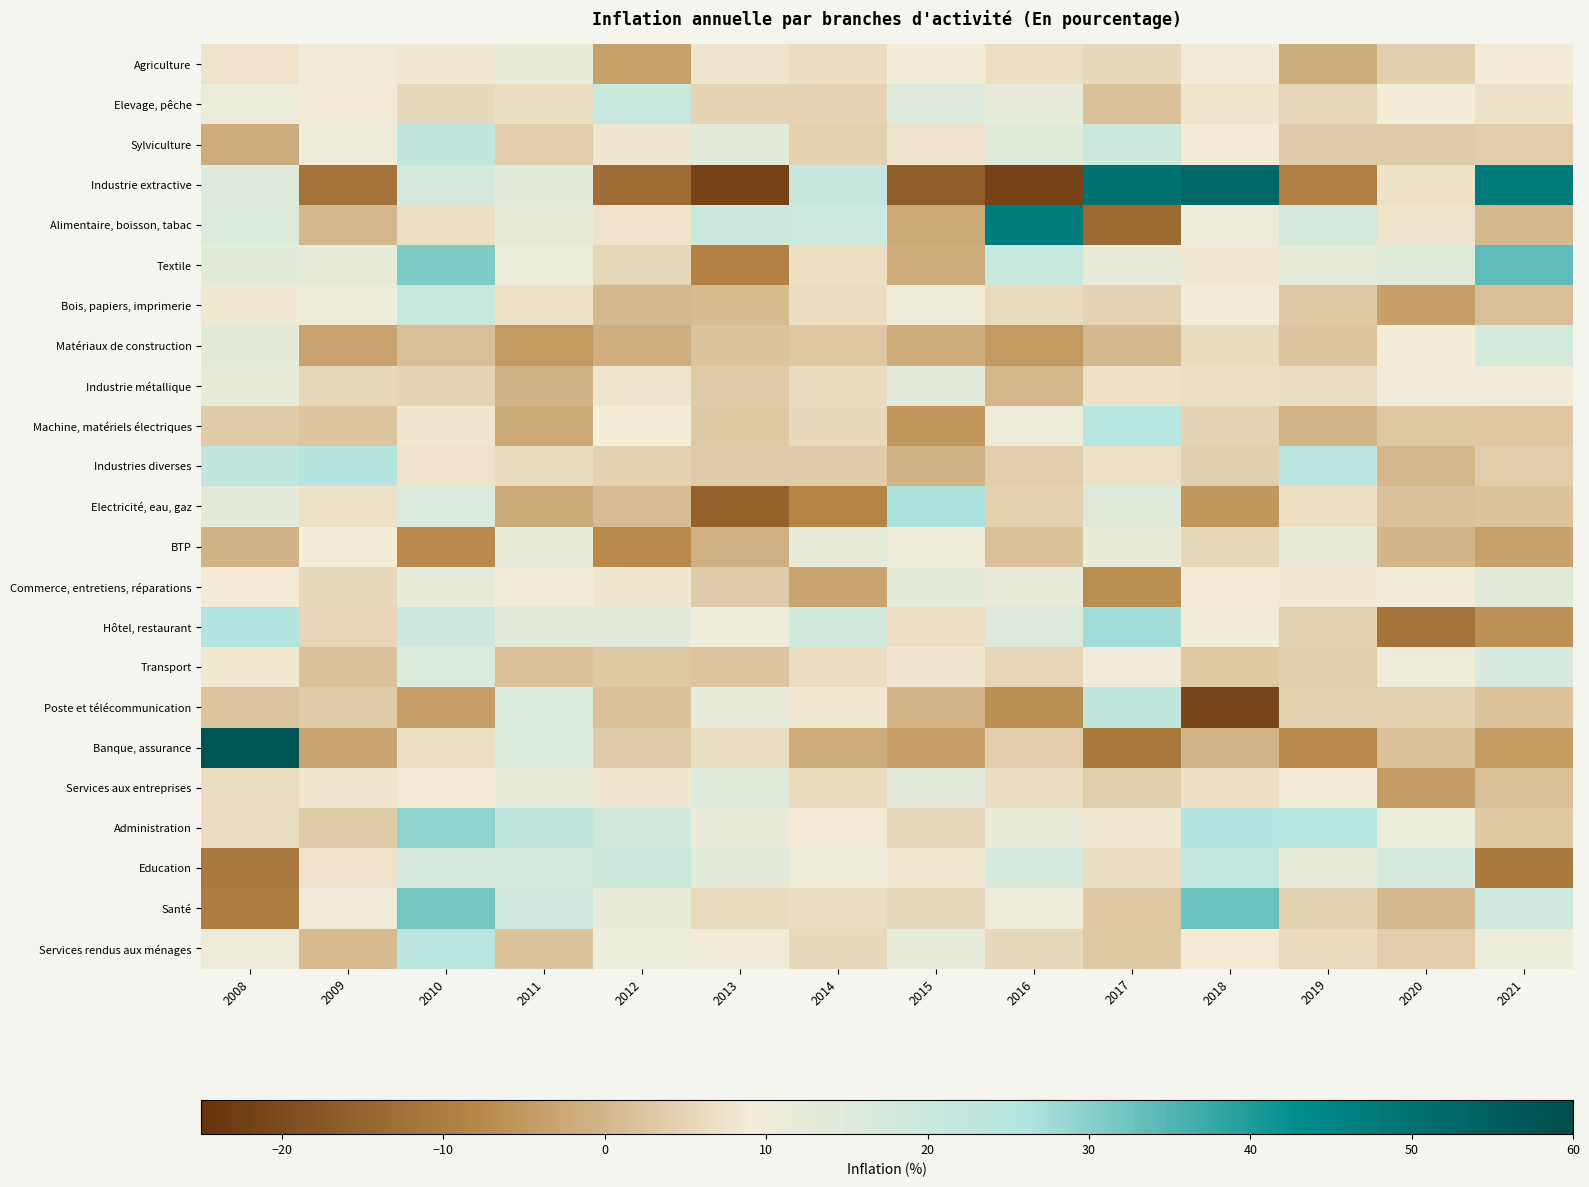

What is the total value across all series at 2011?

203.0